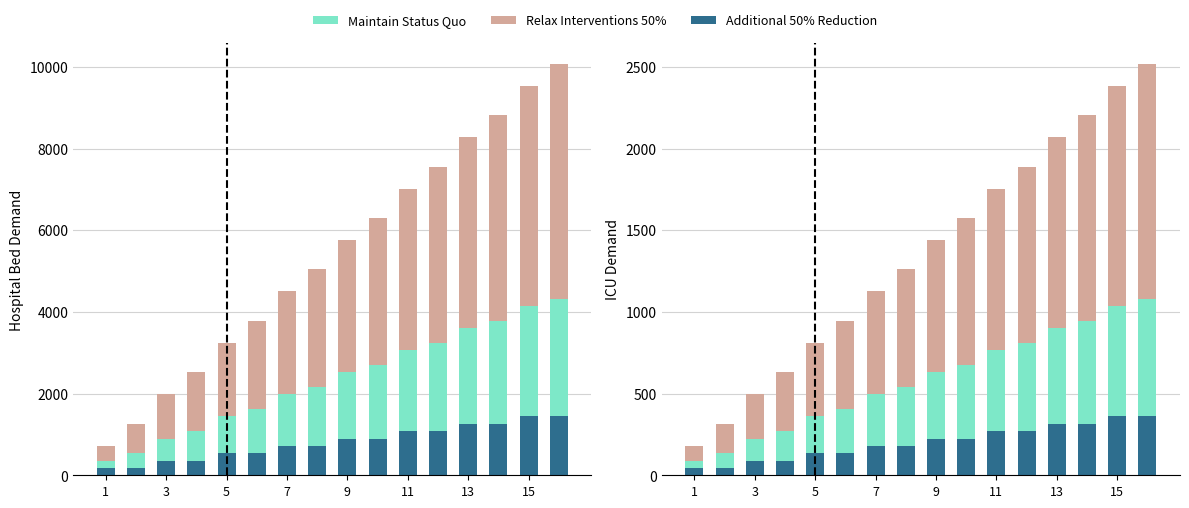

How many data points in Additional 50% Reduction are less than 900?

8